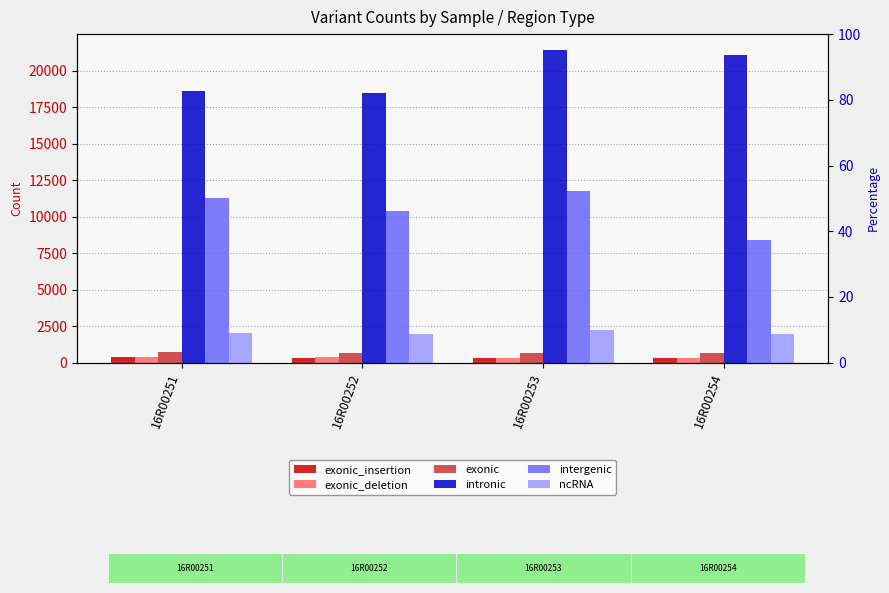

At how many categories does at least one series exceed 17527?

4